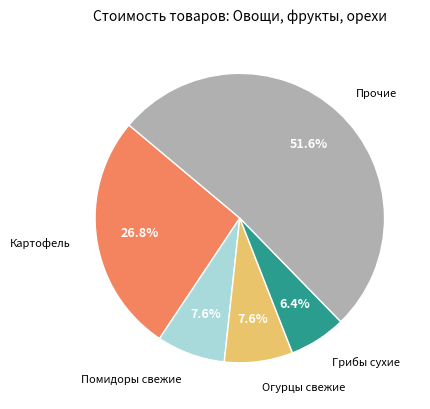

Is the sum of Помидоры свежие and Грибы сухие greater than half?

No